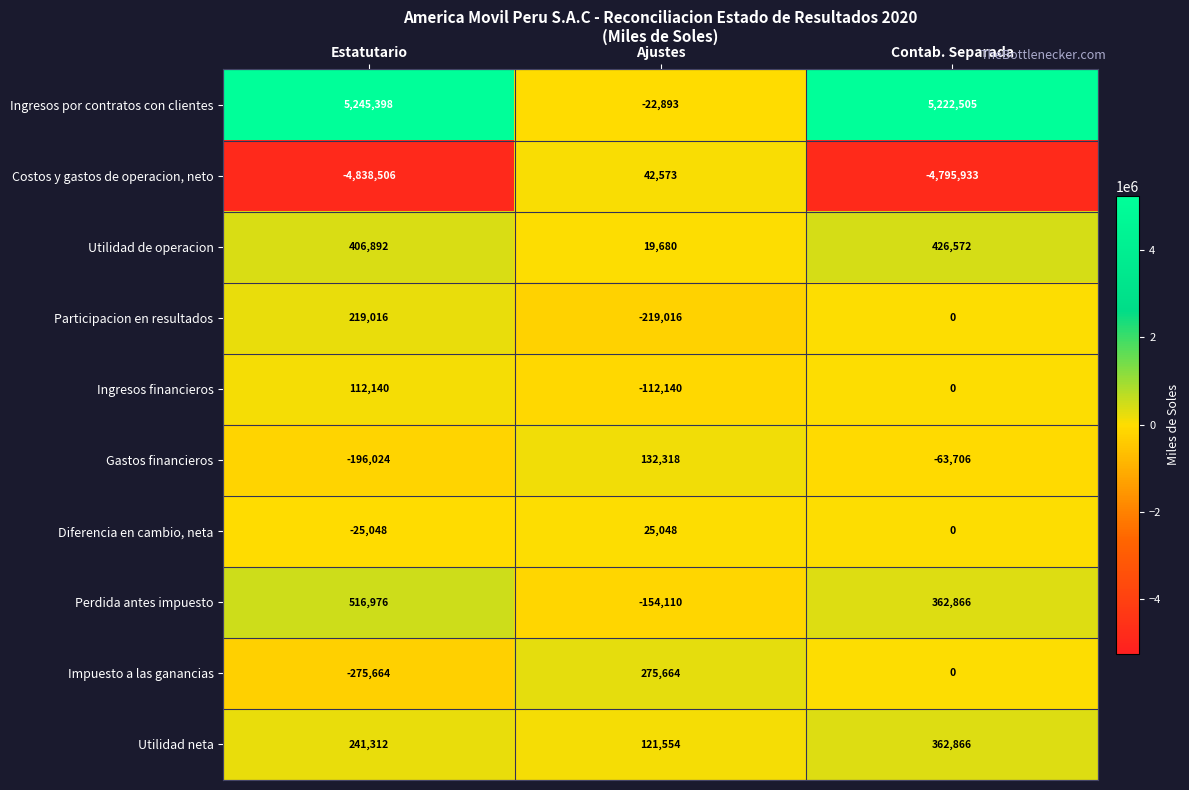

At Estatutario, list the series in order from largest to smallest.

Ingresos por contratos con clientes, Perdida antes impuesto, Utilidad de operacion, Utilidad neta, Participacion en resultados, Ingresos financieros, Diferencia en cambio, neta, Gastos financieros, Impuesto a las ganancias, Costos y gastos de operacion, neto